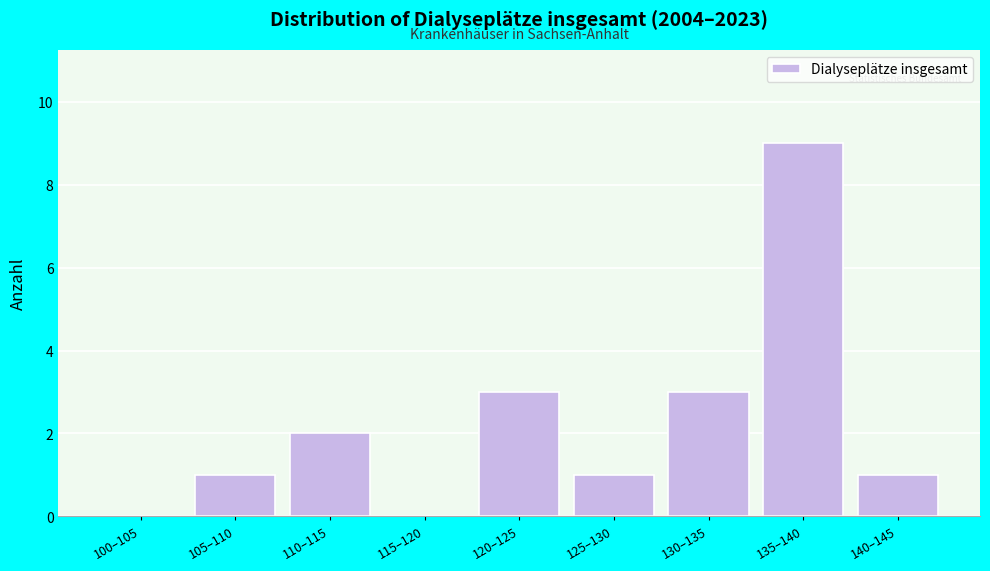

Reading left to right, extract all data points from this chart.

100–105=0	105–110=1	110–115=2	115–120=0	120–125=3	125–130=1	130–135=3	135–140=9	140–145=1